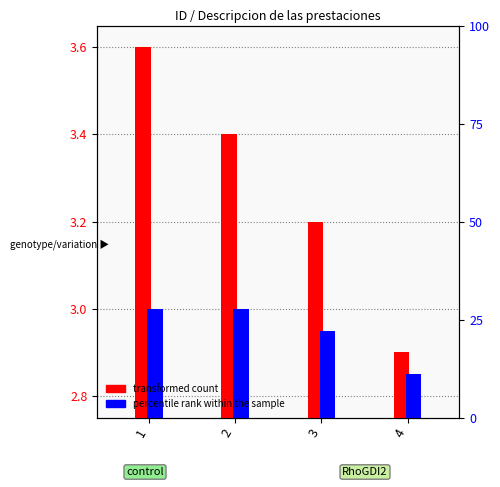

Which series has the widest spread of values?

transformed count